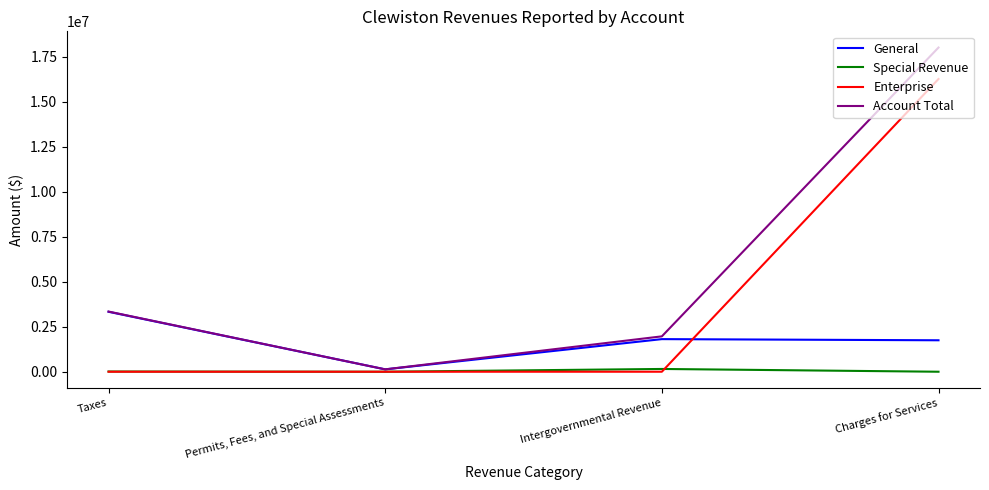

What is the greatest value displayed?

18024650